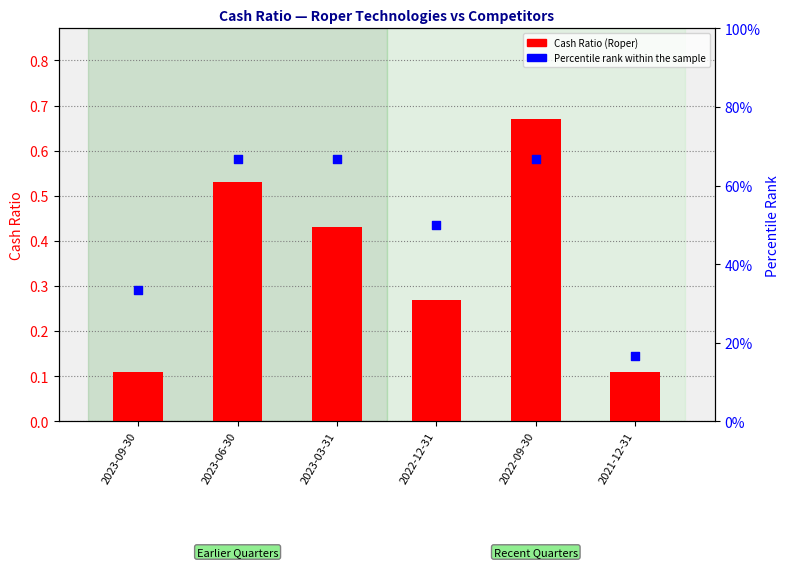

Which series has the largest total across all categories?

Percentile rank within the sample